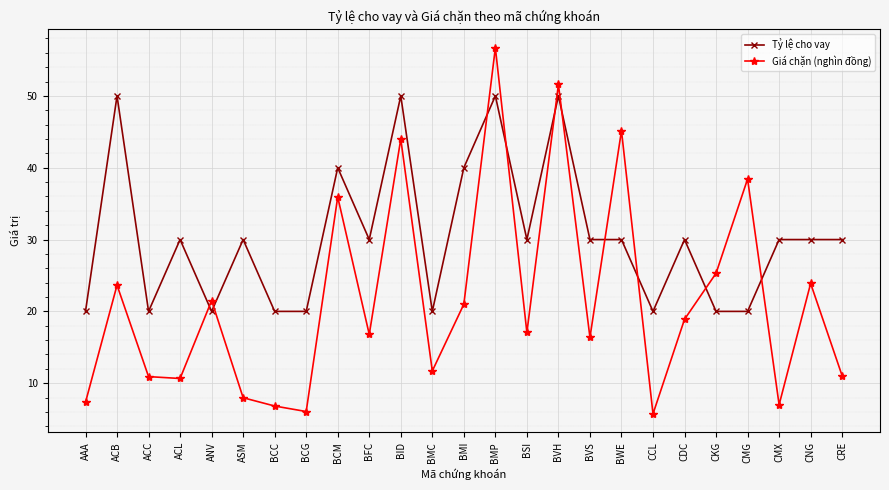

Where is Giá chặn (nghìn đồng) nearest to the value 31?

BCM